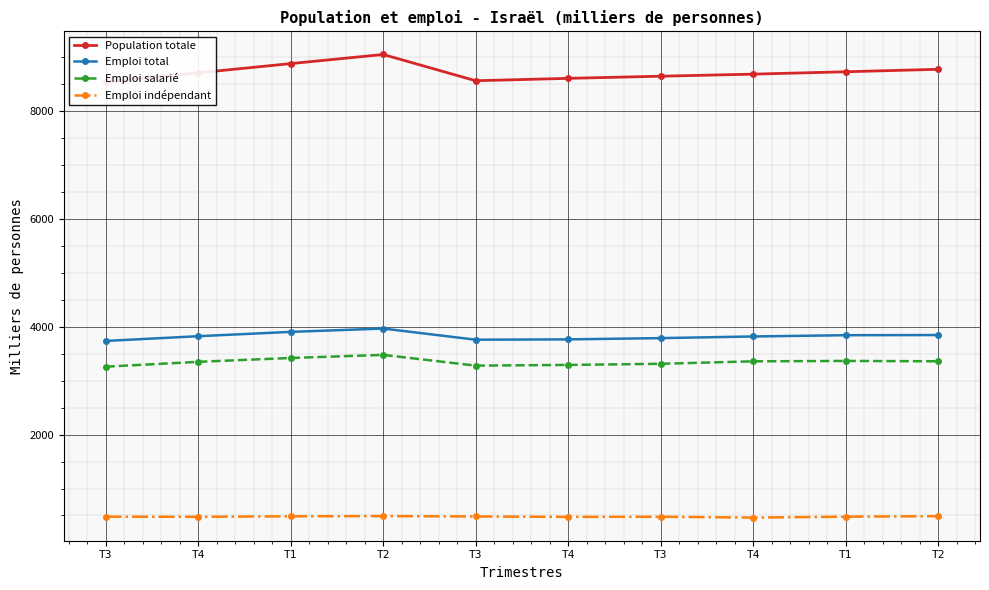

Where does the Emploi total series first go above 3824?

T4